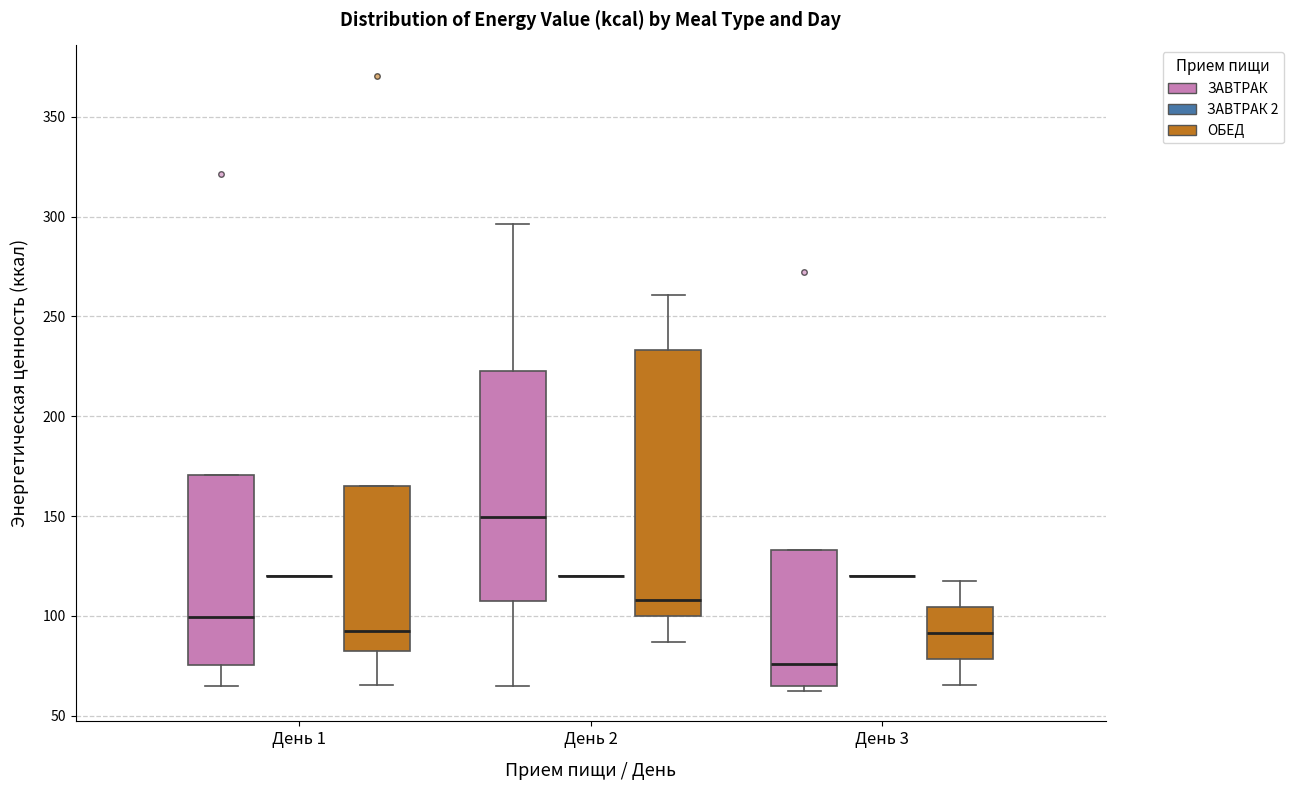

Comparing the boxes themselves (not the whiskers), which one is the tallest?

День 2 (ОБЕД)